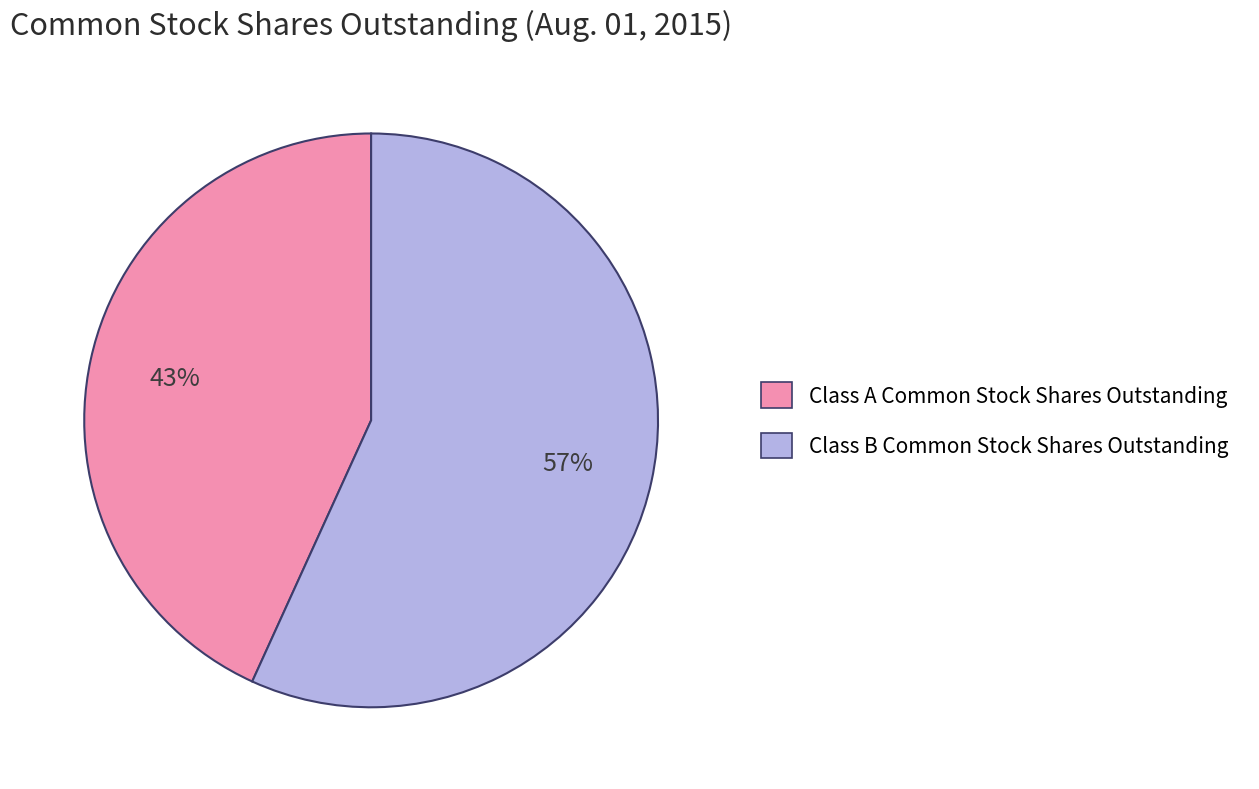

To the nearest percent, what is the combined percentage of Class A Common Stock Shares Outstanding and Class B Common Stock Shares Outstanding?

100%